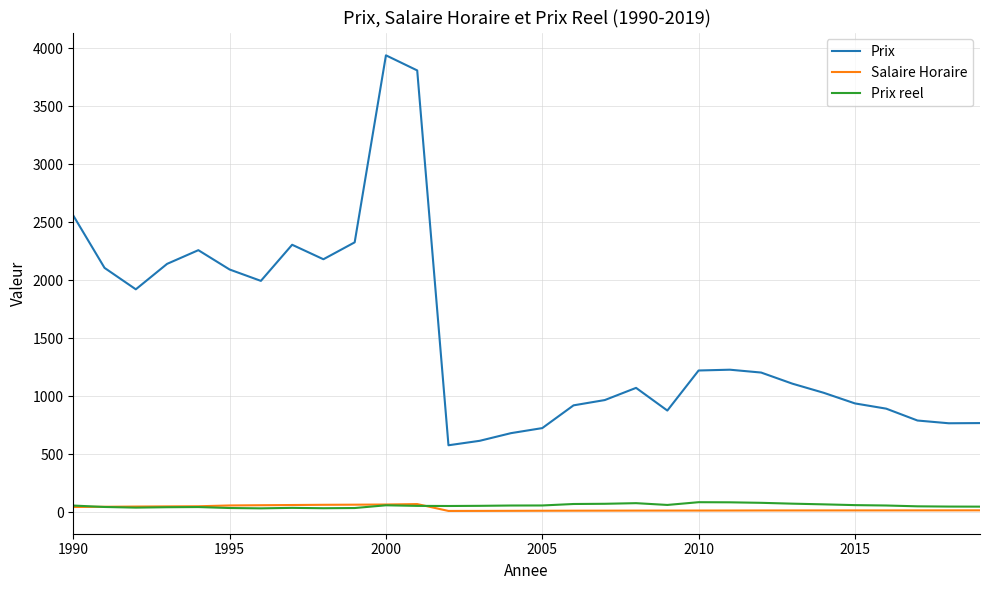

What is the lowest value of the Prix series?

576.7